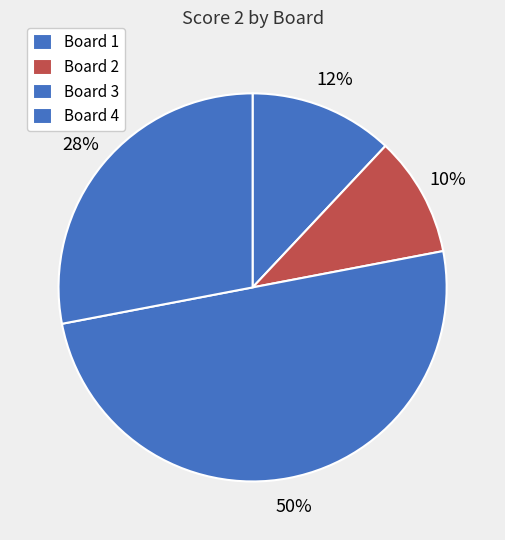

Does Board 1 account for over 50% of the chart?

No